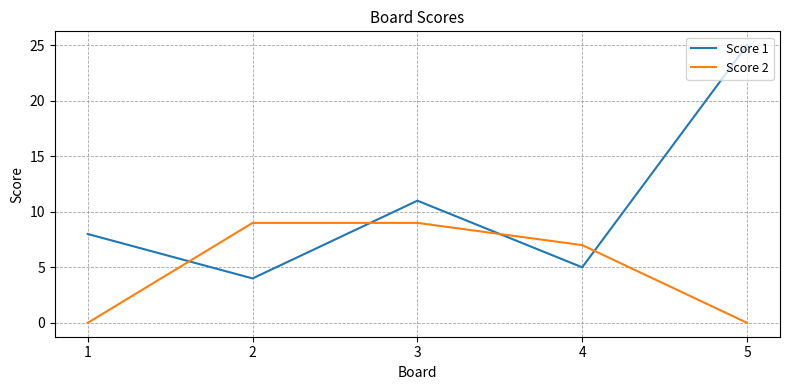

At how many categories does at least one series exceed 18?

1